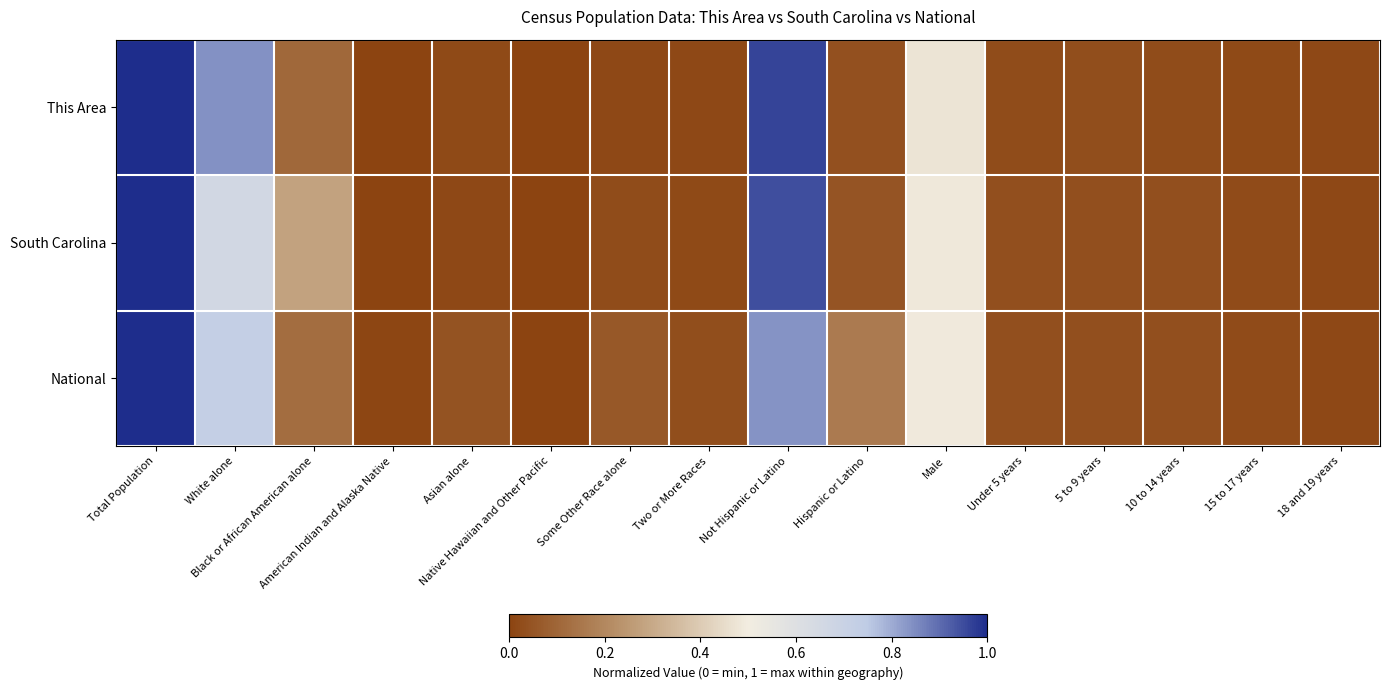

At which category is the sum across all series the highest?

Total Population